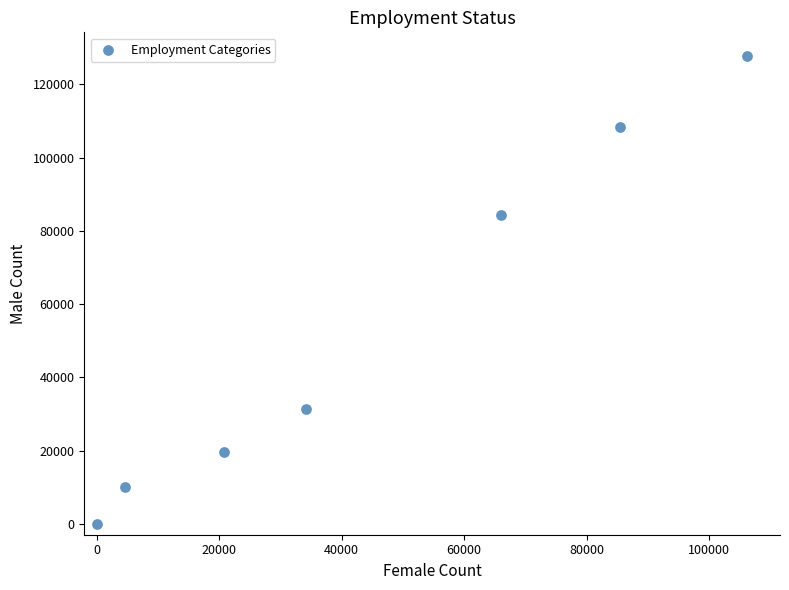

What Y value in the scatter plot is closest to 63905?

84389